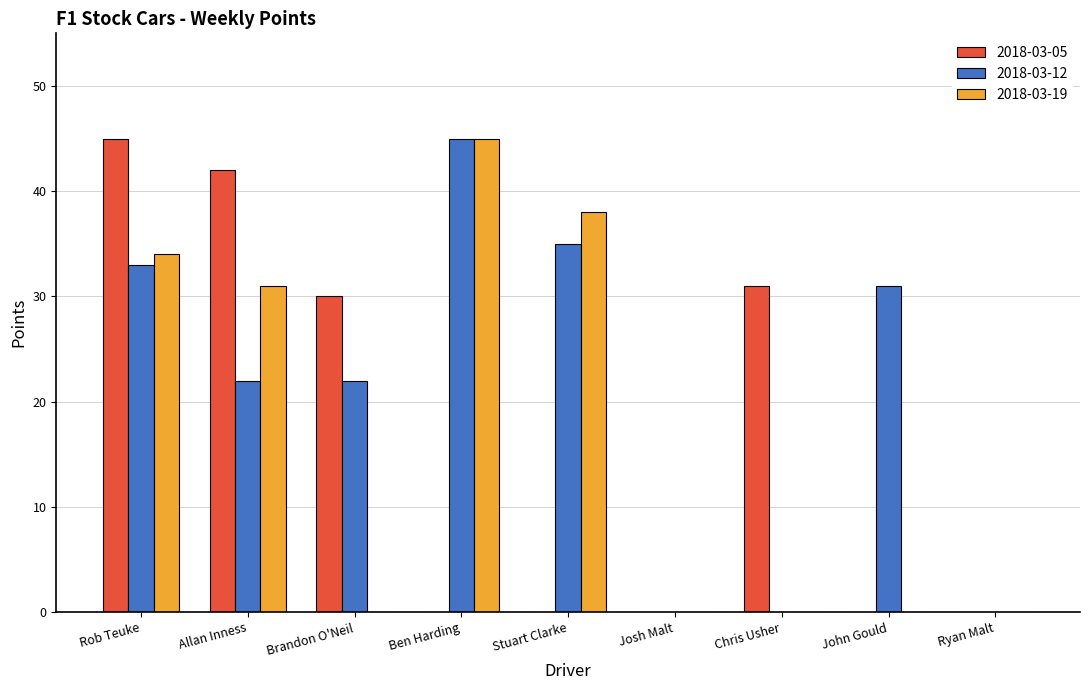

At which label does 2018-03-19 reach its peak?

Ben Harding